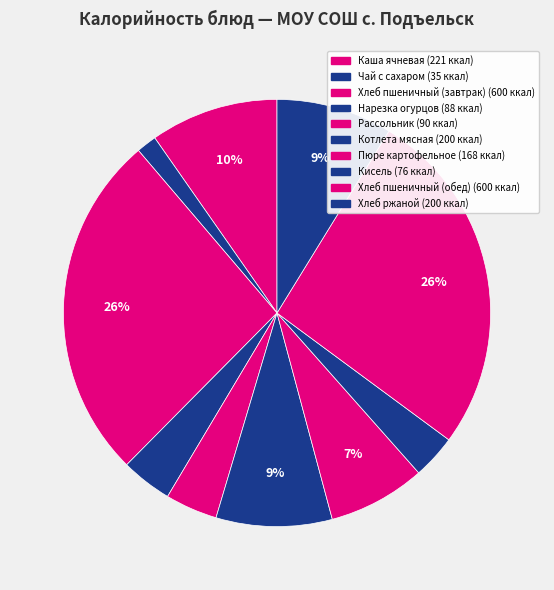

How many slices are in this pie chart?

10